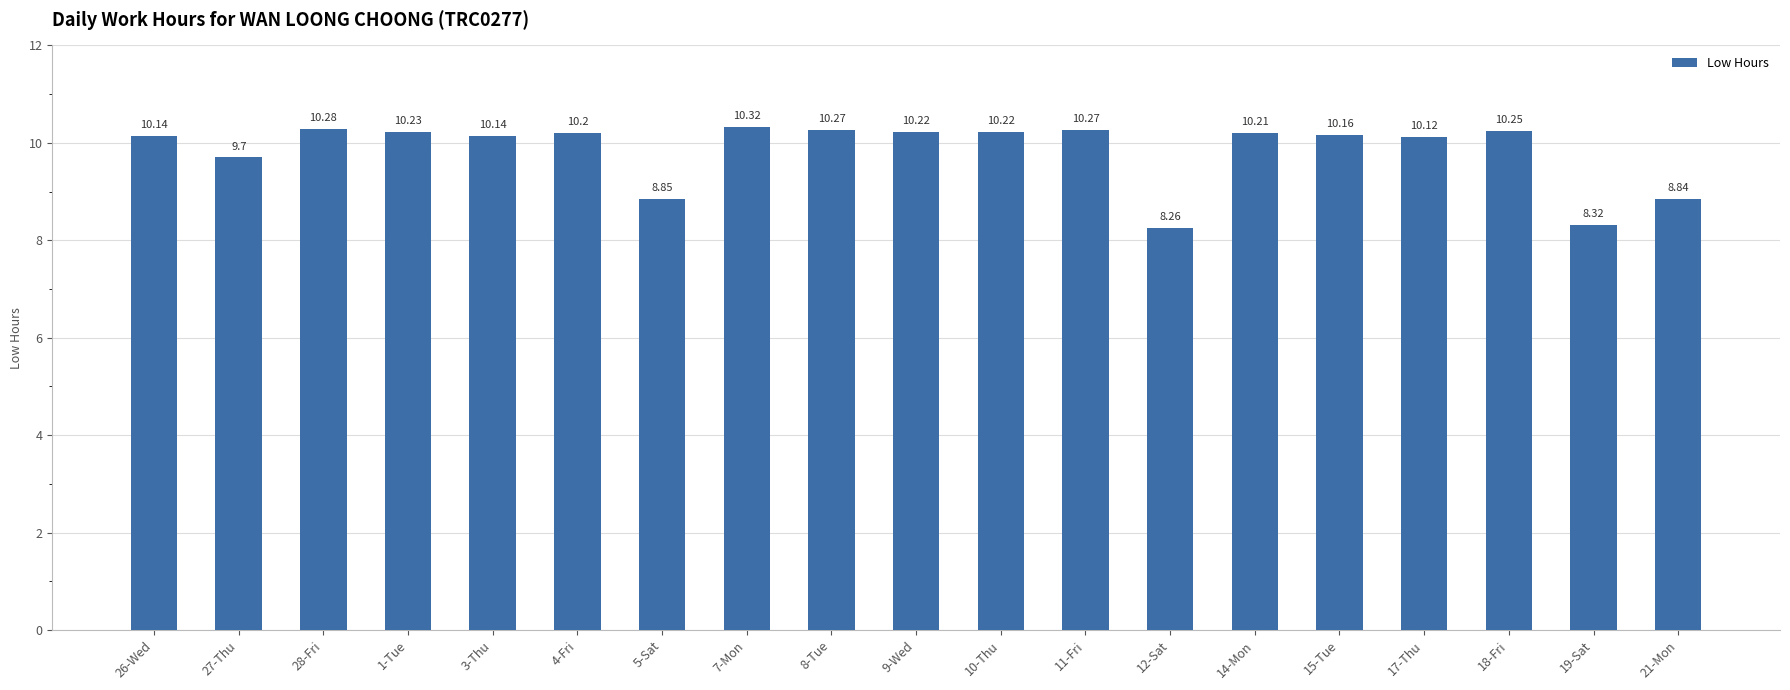

What is the average value?

9.8